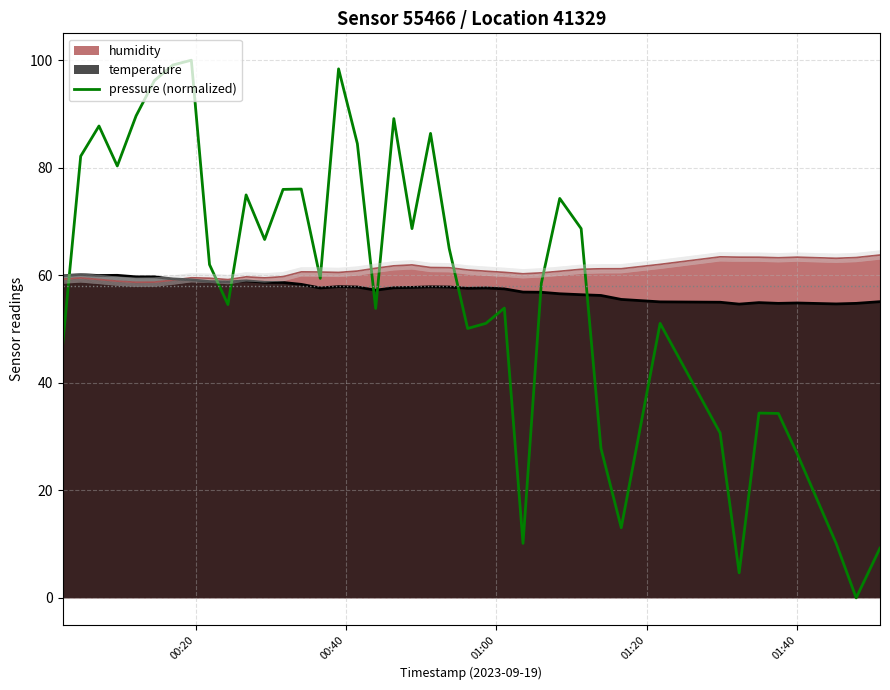

What is the lowest value of the humidity series?

58.7